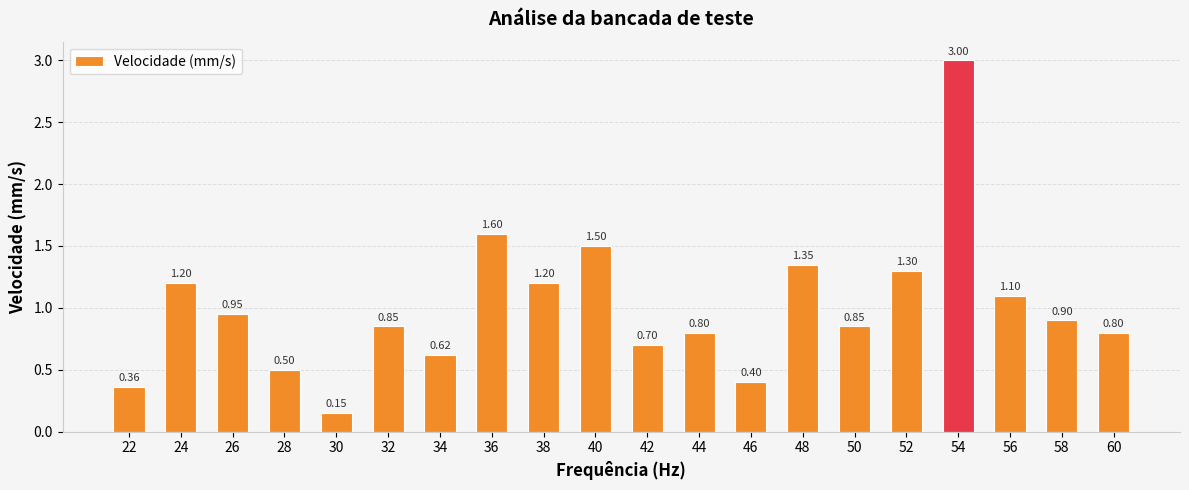

Are the bars horizontal?

No